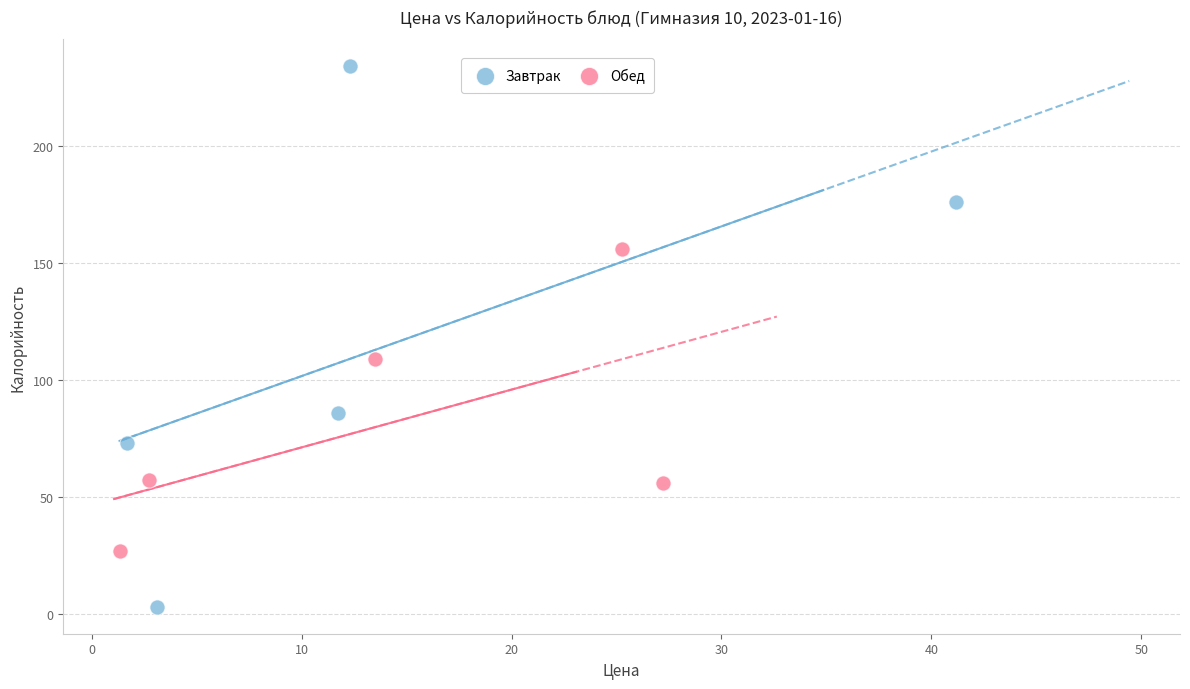

Which series has the widest spread of Y values?

Завтрак